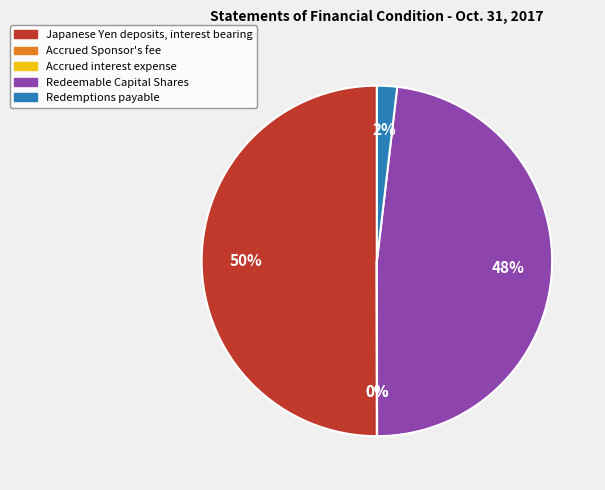

What is the largest slice in the pie chart?

Japanese Yen deposits, interest bearing